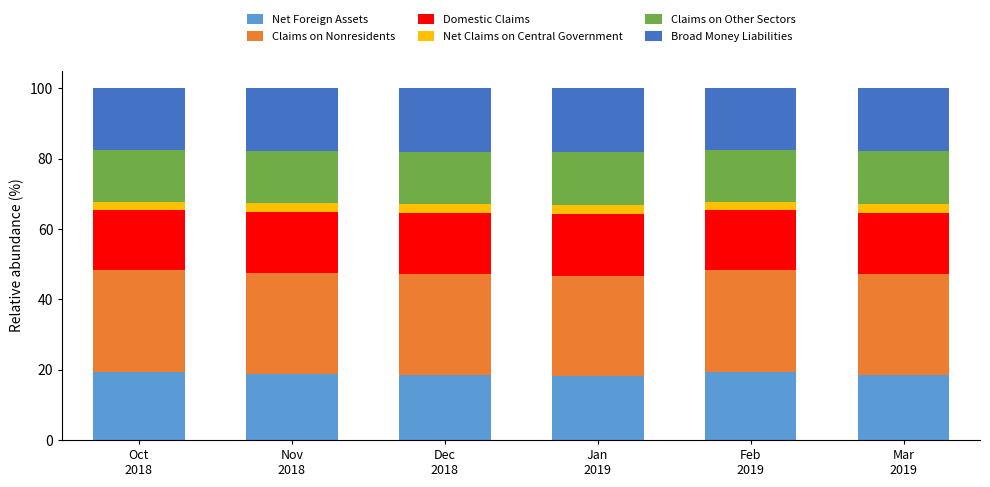

What is the sum of all Net Foreign Assets values?

112.8